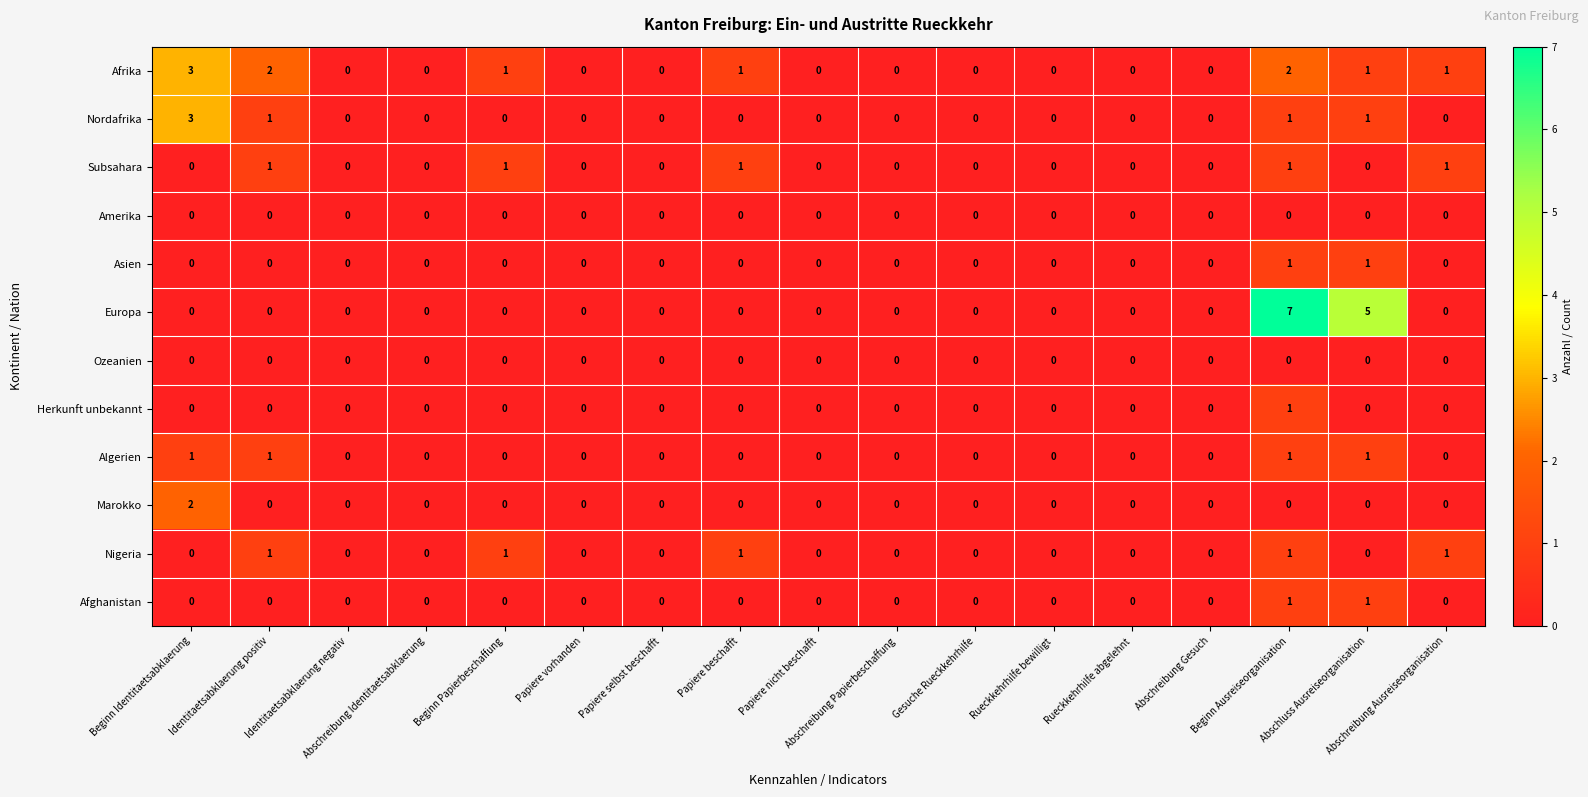

At how many categories does at least one series exceed 6?

1